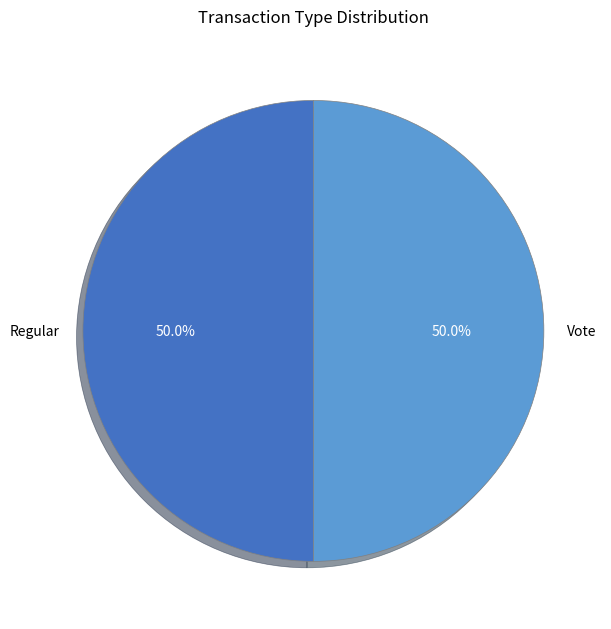

Combined, do Regular and Vote account for over 50%?

Yes